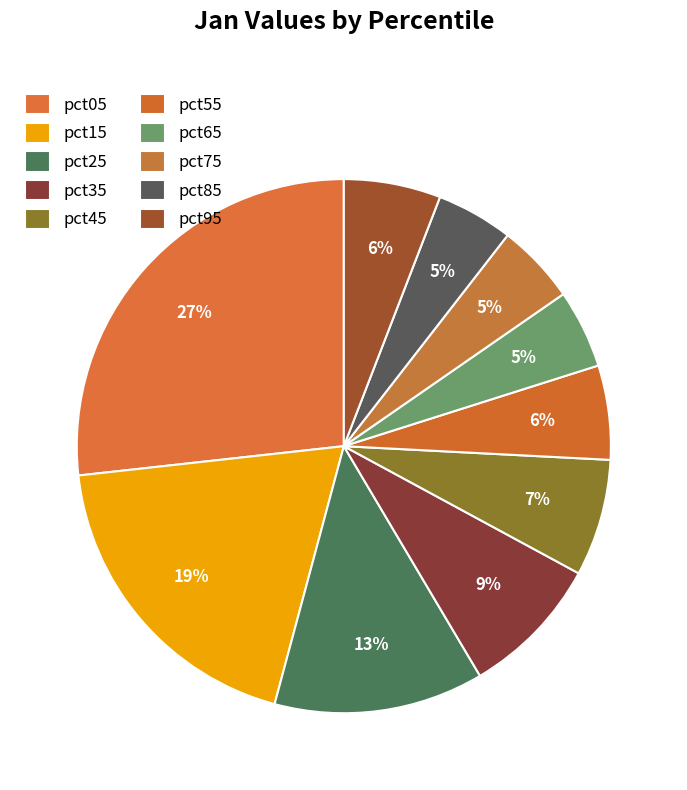

To the nearest percent, what portion does pct75 represent?

5%